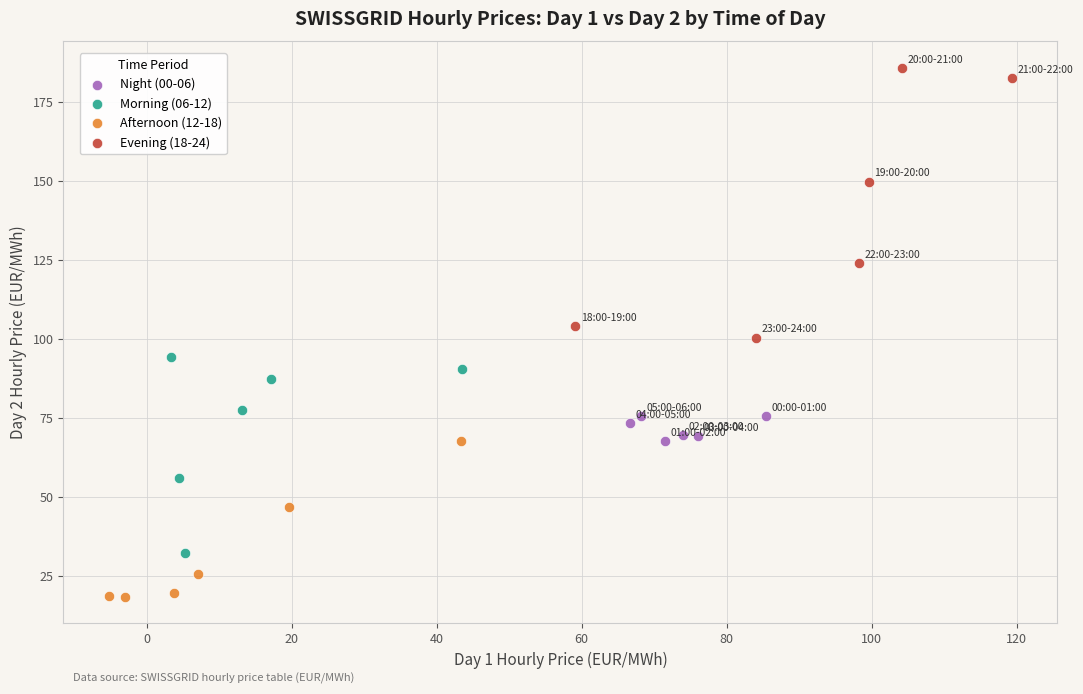

Which series reaches the maximum Y coordinate?

Evening (18-24)